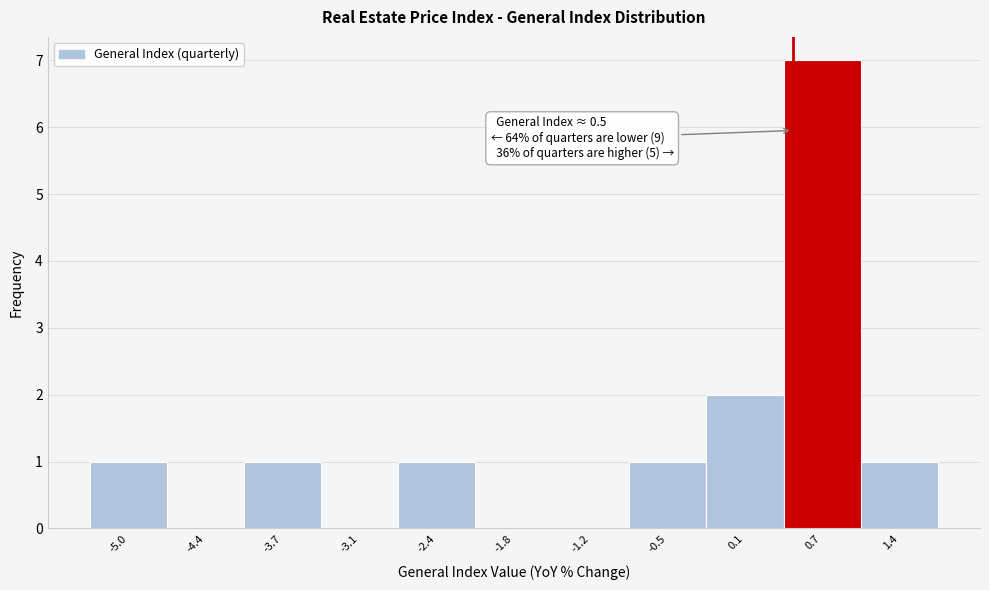

Which range on the x-axis has the tallest bar?

0.4 to 1.1